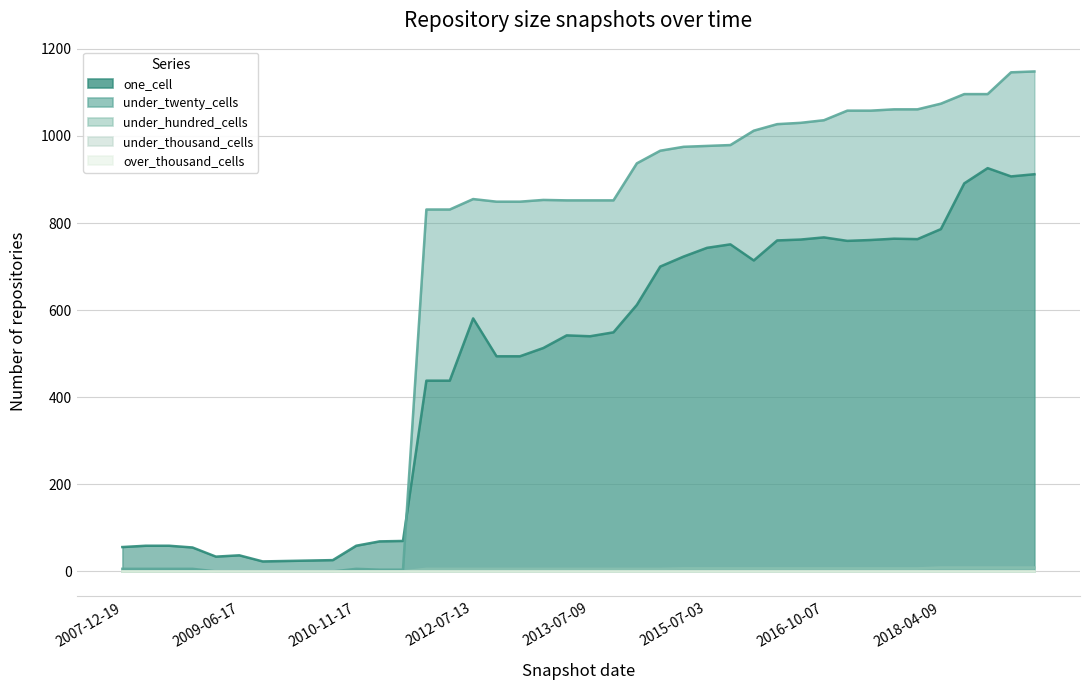

At which label does under_twenty_cells reach its peak?

2019-07-01